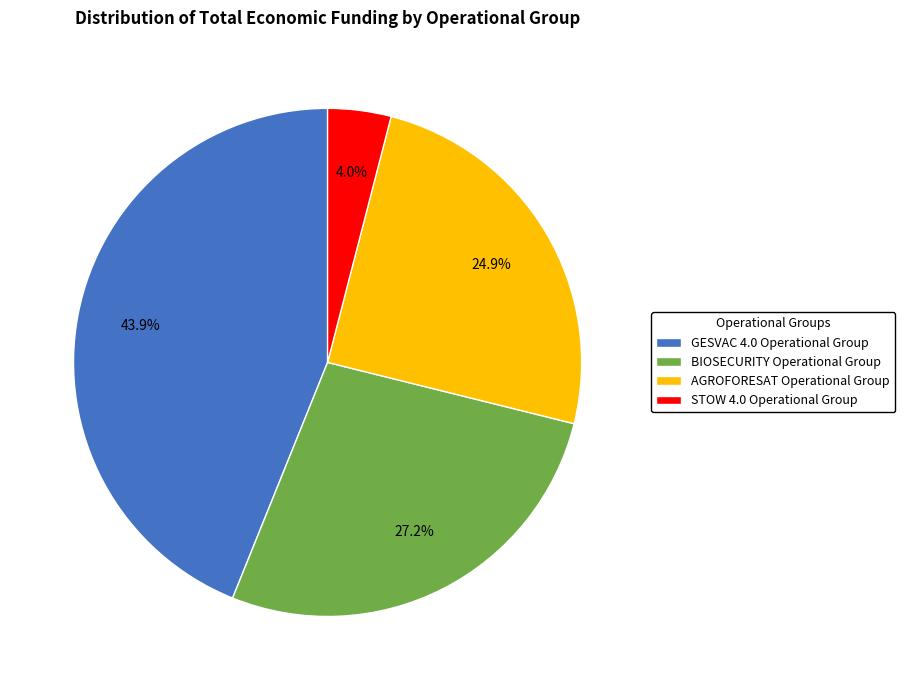

Approximately how many times larger is the value at AGROFORESAT Operational Group compared to STOW 4.0 Operational Group?

6.2